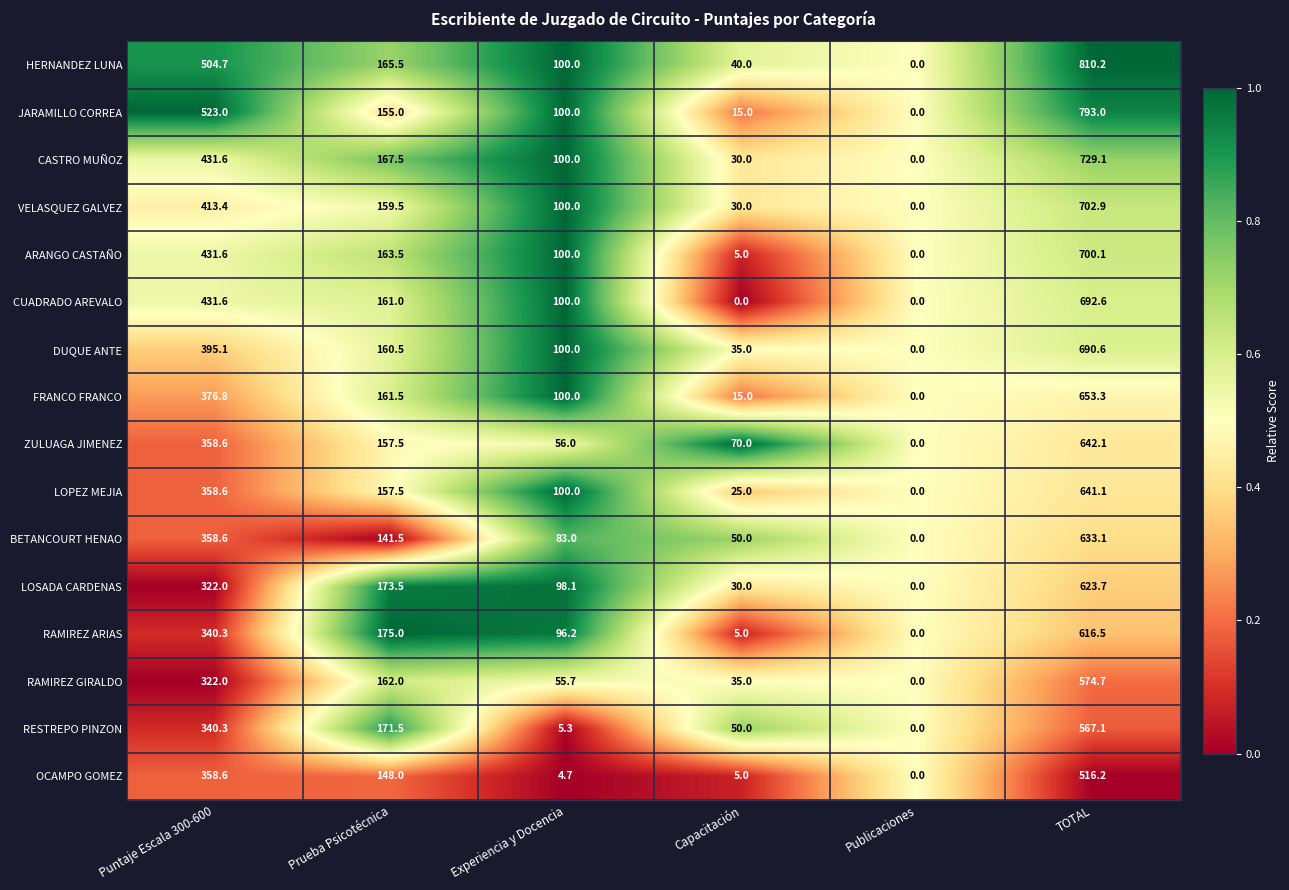

List the series in order of their peak value, highest first.

HERNANDEZ LUNA, JARAMILLO CORREA, CASTRO MUÑOZ, VELASQUEZ GALVEZ, ARANGO CASTAÑO, CUADRADO AREVALO, DUQUE ANTE, FRANCO FRANCO, ZULUAGA JIMENEZ, LOPEZ MEJIA, BETANCOURT HENAO, LOSADA CARDENAS, RAMIREZ ARIAS, RAMIREZ GIRALDO, RESTREPO PINZON, OCAMPO GOMEZ